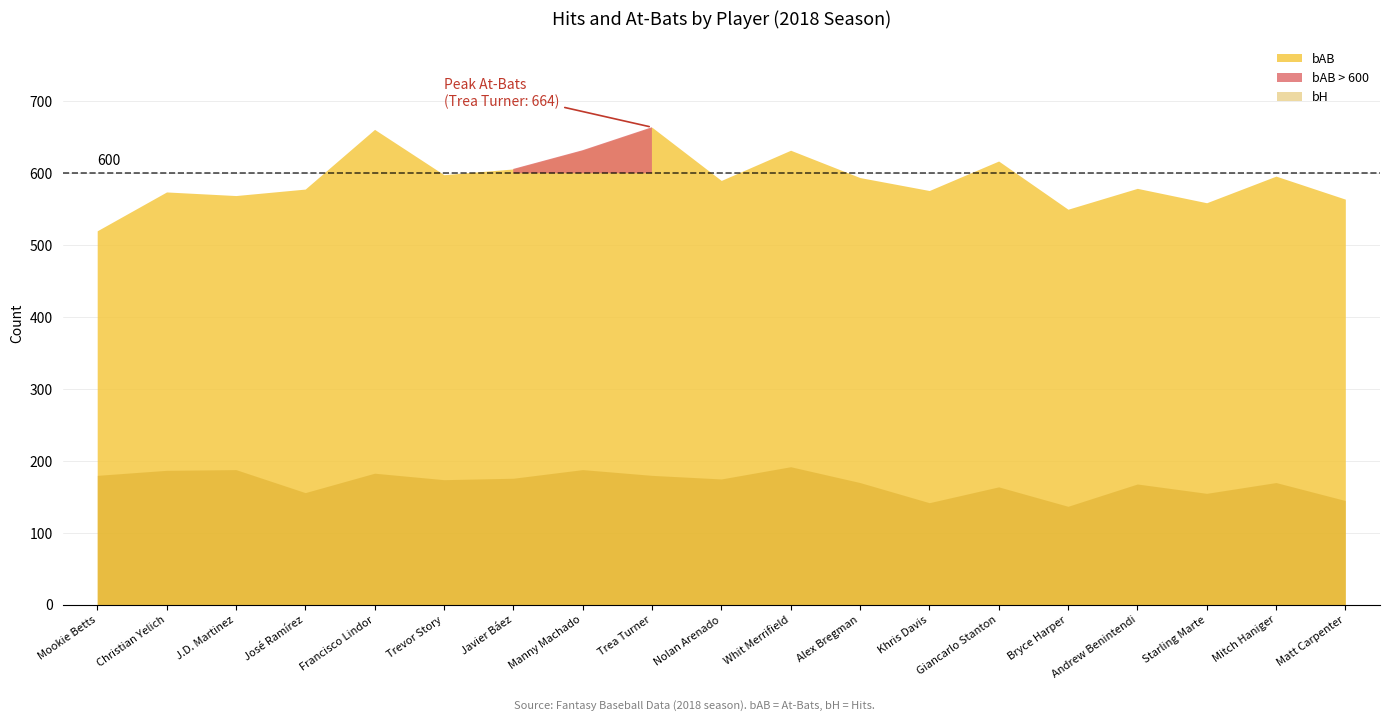

List the series in order of their peak value, highest first.

bAB, bH